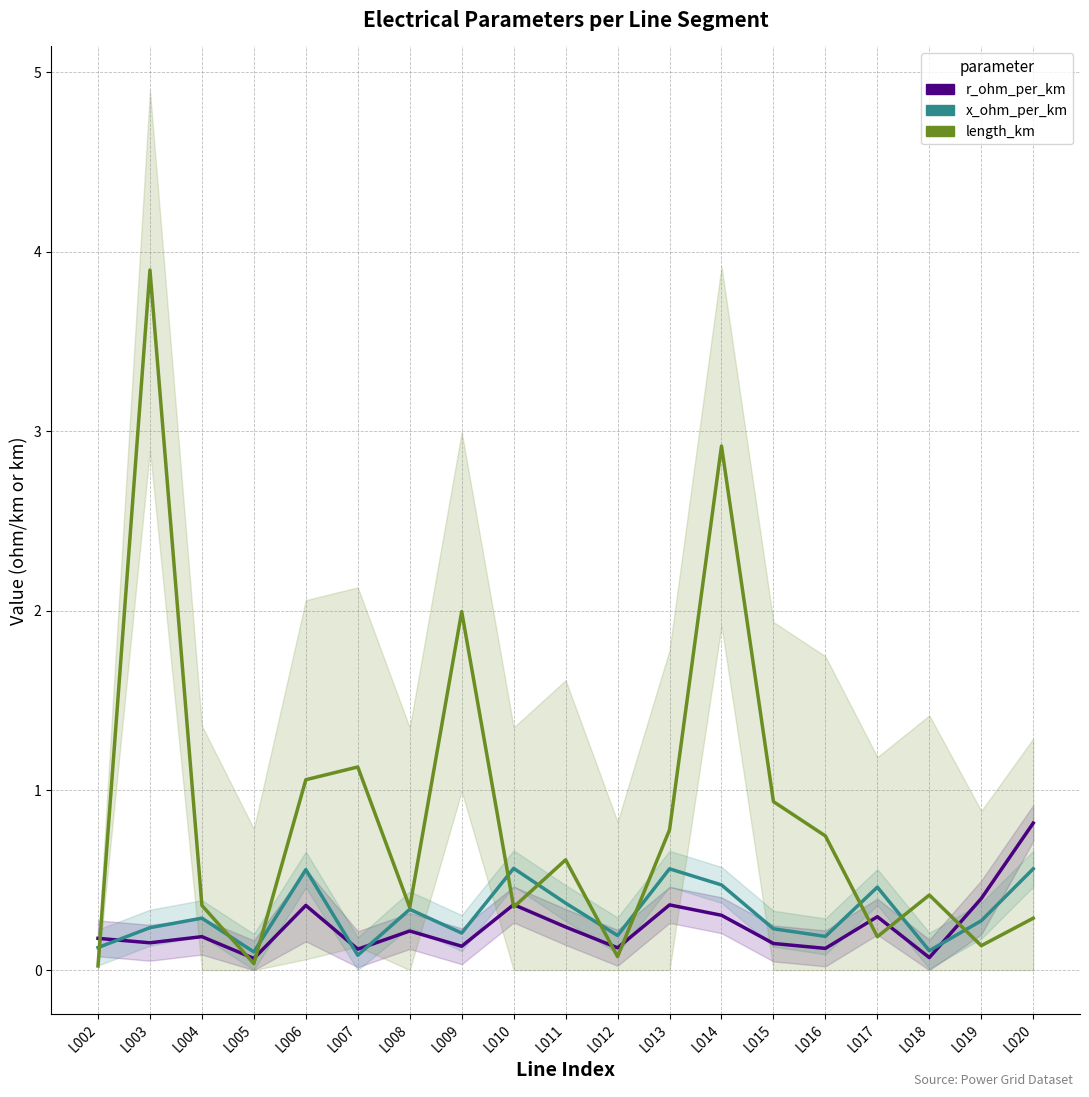

List the labels in order of r_ohm_per_km value, largest first.

L020, L019, L010, L013, L006, L014, L017, L011, L008, L004, L002, L003, L015, L009, L012, L016, L007, L018, L005